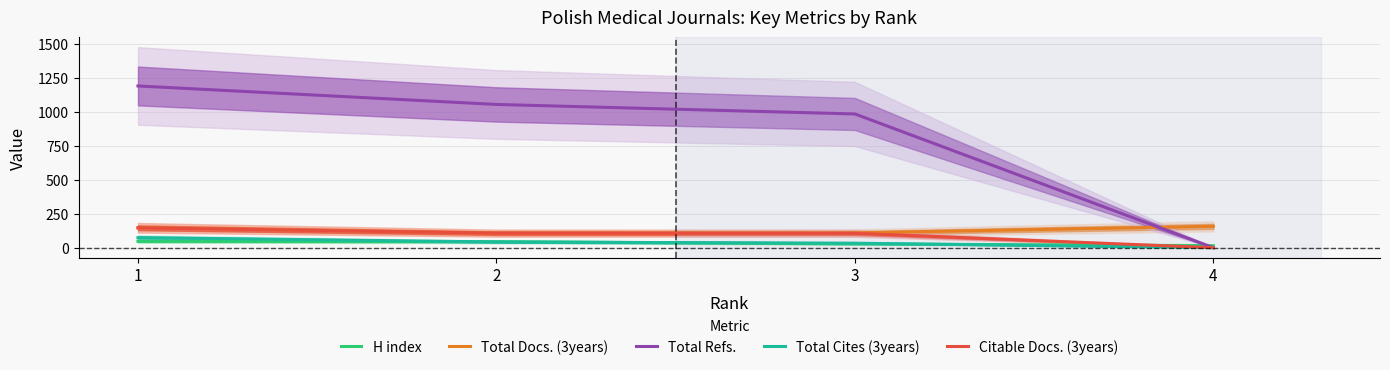

True or false: Total Cites (3years) and Citable Docs. (3years) intersect in this chart.

False